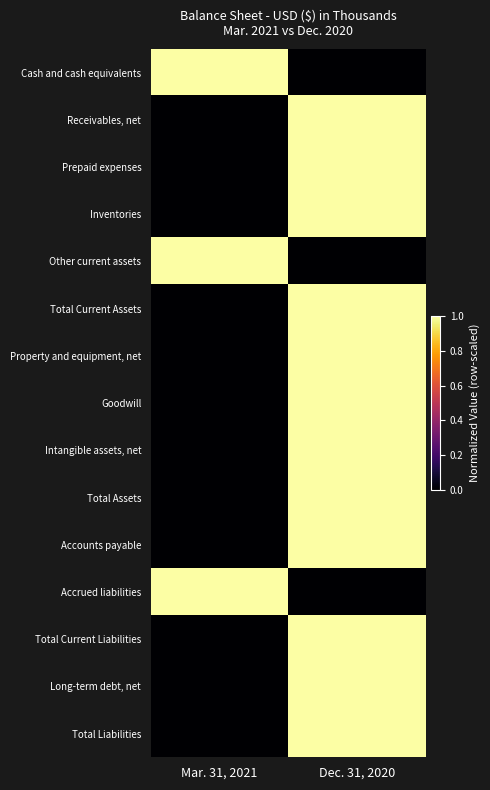

Reading right to left, transcribe all the data shown in this chart.

Cash and cash equivalents: Dec. 31, 2020=0.0	Mar. 31, 2021=1.0
Receivables, net: Dec. 31, 2020=1.0	Mar. 31, 2021=0.0
Prepaid expenses: Dec. 31, 2020=1.0	Mar. 31, 2021=0.0
Inventories: Dec. 31, 2020=1.0	Mar. 31, 2021=0.0
Other current assets: Dec. 31, 2020=0.0	Mar. 31, 2021=1.0
Total Current Assets: Dec. 31, 2020=1.0	Mar. 31, 2021=0.0
Property and equipment, net: Dec. 31, 2020=1.0	Mar. 31, 2021=0.0
Goodwill: Dec. 31, 2020=1.0	Mar. 31, 2021=0.0
Intangible assets, net: Dec. 31, 2020=1.0	Mar. 31, 2021=0.0
Total Assets: Dec. 31, 2020=1.0	Mar. 31, 2021=0.0
Accounts payable: Dec. 31, 2020=1.0	Mar. 31, 2021=0.0
Accrued liabilities: Dec. 31, 2020=0.0	Mar. 31, 2021=1.0
Total Current Liabilities: Dec. 31, 2020=1.0	Mar. 31, 2021=0.0
Long-term debt, net: Dec. 31, 2020=1.0	Mar. 31, 2021=0.0
Total Liabilities: Dec. 31, 2020=1.0	Mar. 31, 2021=0.0